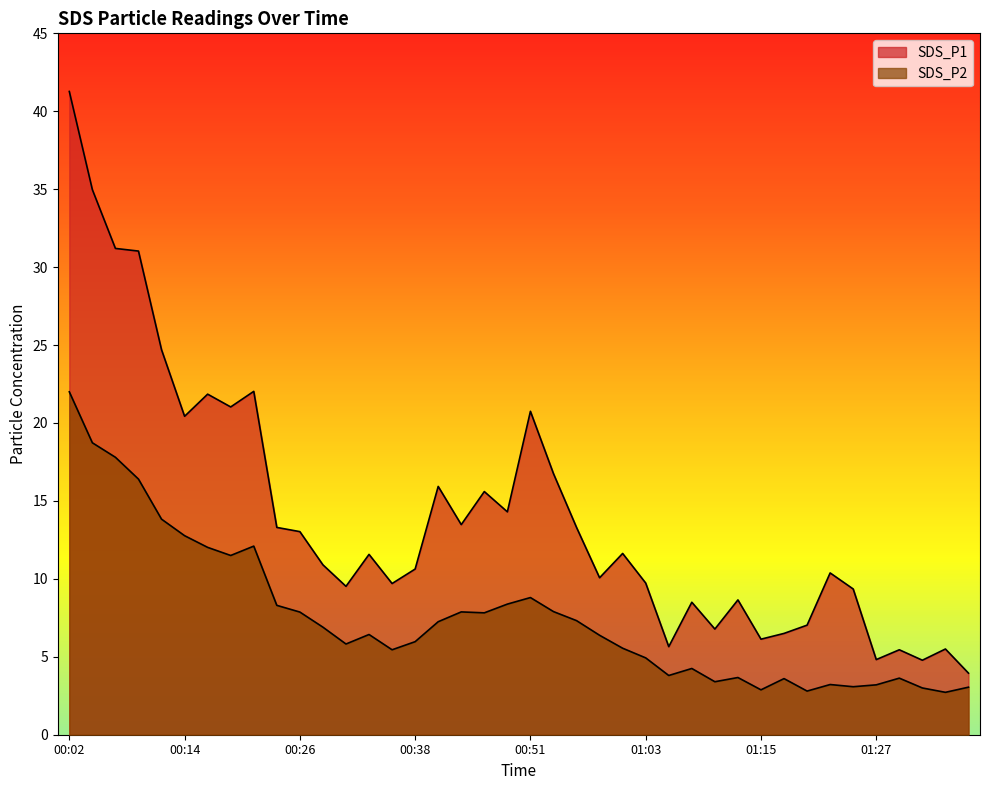

Reading left to right, list all the values displayed in this chart.

SDS_P1: 41.3	35.0	31.2	31.0	24.7	20.4	21.9	21.0	22.0	13.3	13.0	10.9	9.5	11.6	9.7	10.6	15.9	13.5	15.6	14.3	20.8	16.8	13.3	10.1	11.6	9.7	5.7	8.5	6.8	8.7	6.1	6.5	7.0	10.4	9.3	4.8	5.5	4.8	5.5	4.0
SDS_P2: 22.0	18.7	17.8	16.4	13.8	12.8	12.0	11.5	12.1	8.3	7.9	6.9	5.8	6.4	5.5	6.0	7.2	7.9	7.8	8.4	8.8	7.9	7.3	6.4	5.5	4.9	3.8	4.2	3.4	3.7	2.9	3.6	2.8	3.2	3.1	3.2	3.6	3.0	2.7	3.0